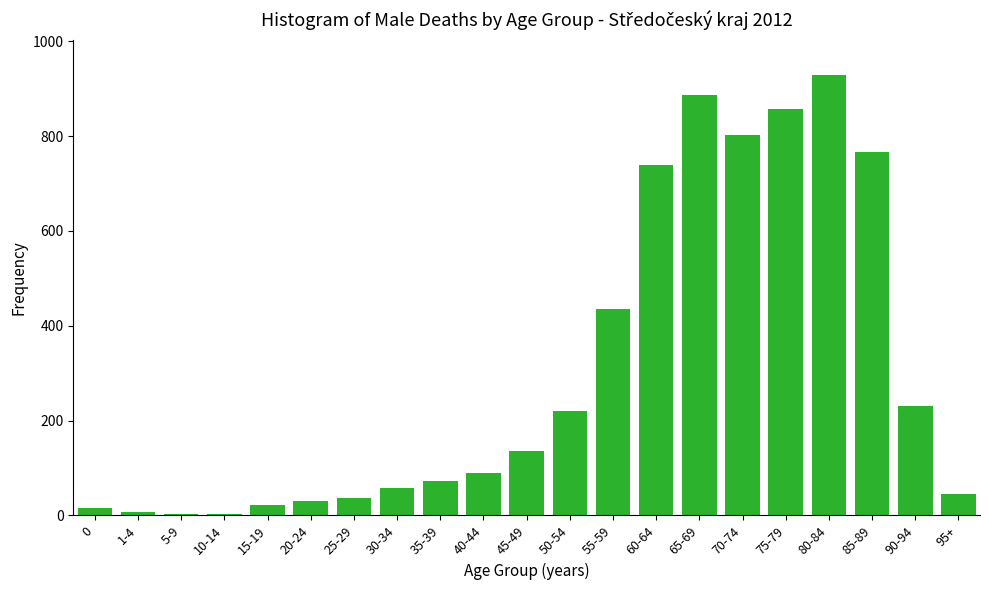

The value at 85-89 is 766. True or false?

True